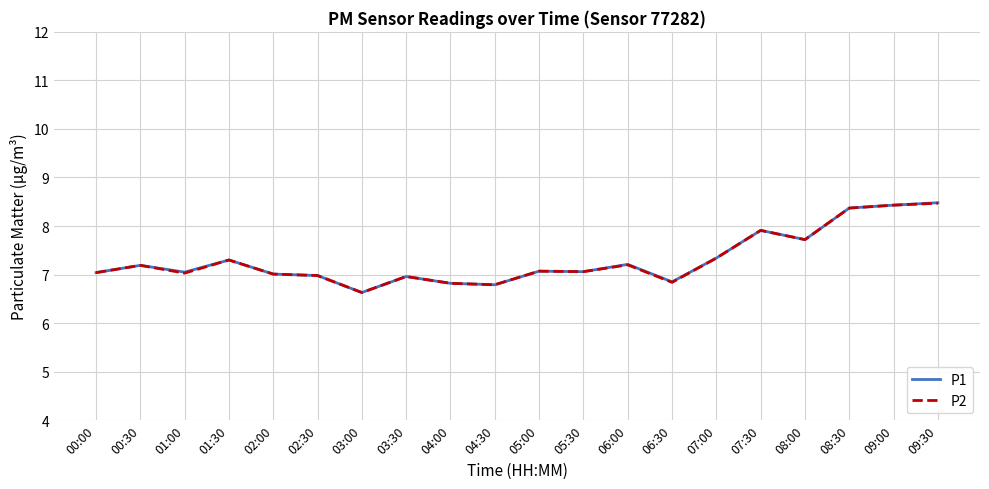

What position from the right is 09:30?

1